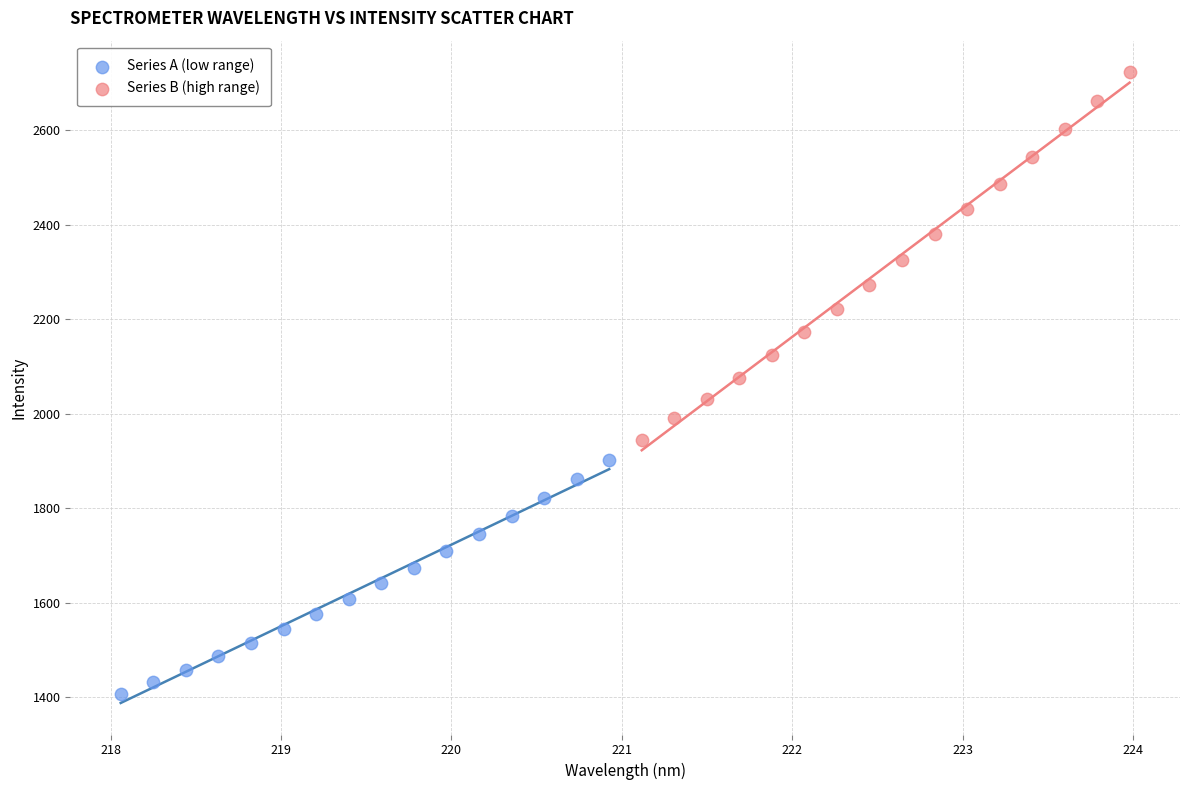

Which series contains the highest Y value?

Series B (high range)